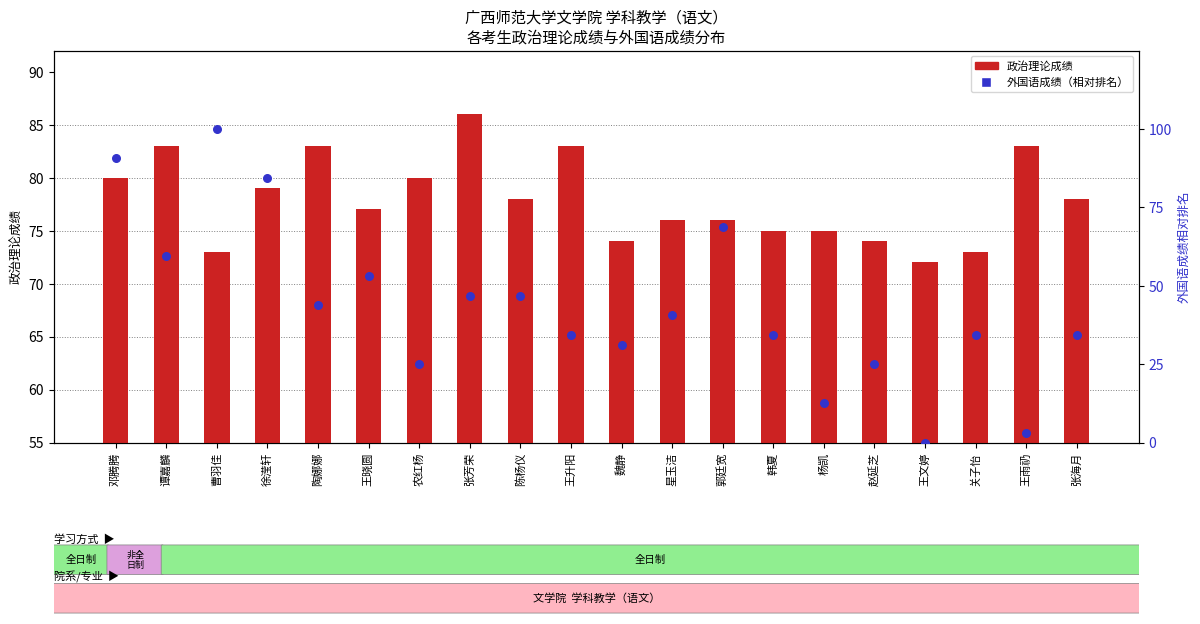

Which series has the largest total across all categories?

政治理论成绩